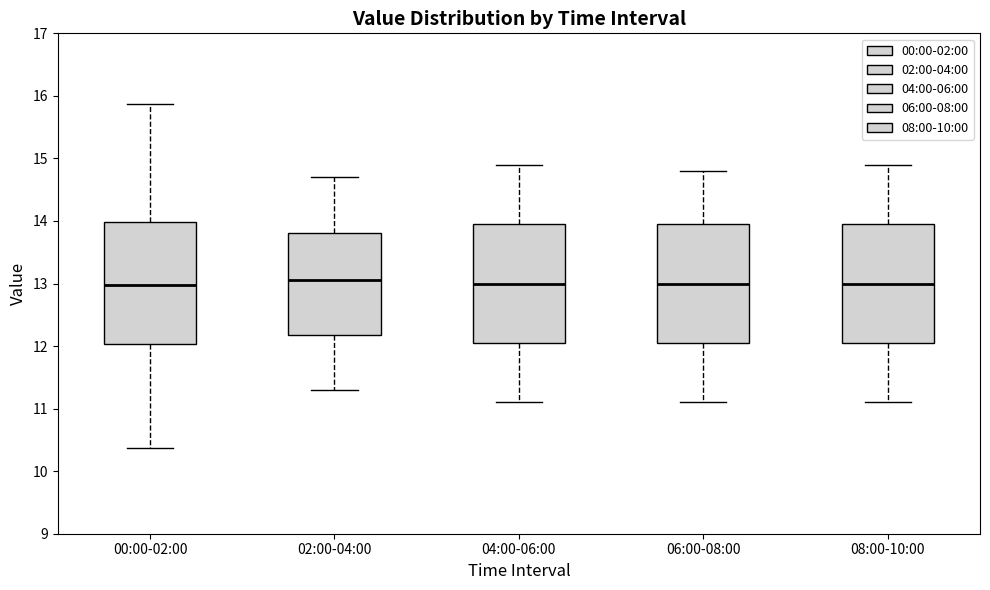

Reading left to right, transcribe this box plot: for each box, give where its median line is, the range the box spans, and where its two whiskers end, as read against the y-axis. The values are not printed on the chart, so give them approximately, as read against the axis.

00:00-02:00: median 13.0, box 12.0 to 14.0, whiskers 10.4 to 15.9
02:00-04:00: median 13.1, box 12.2 to 13.8, whiskers 11.3 to 14.7
04:00-06:00: median 13.0, box 12.1 to 14.0, whiskers 11.1 to 14.9
06:00-08:00: median 13.0, box 12.1 to 14.0, whiskers 11.1 to 14.8
08:00-10:00: median 13.0, box 12.1 to 14.0, whiskers 11.1 to 14.9